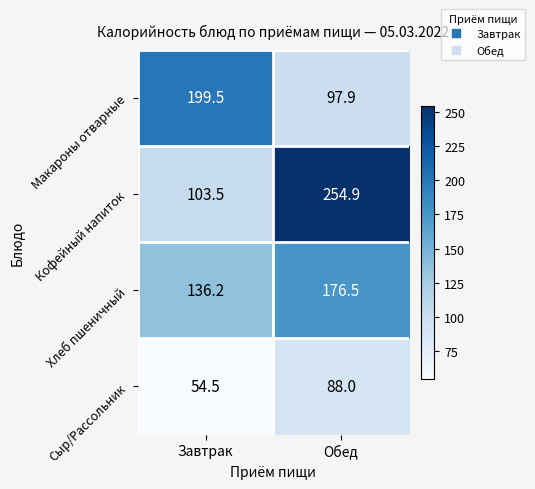

The value of Хлеб пшеничный at Обед is 176.5. True or false?

True